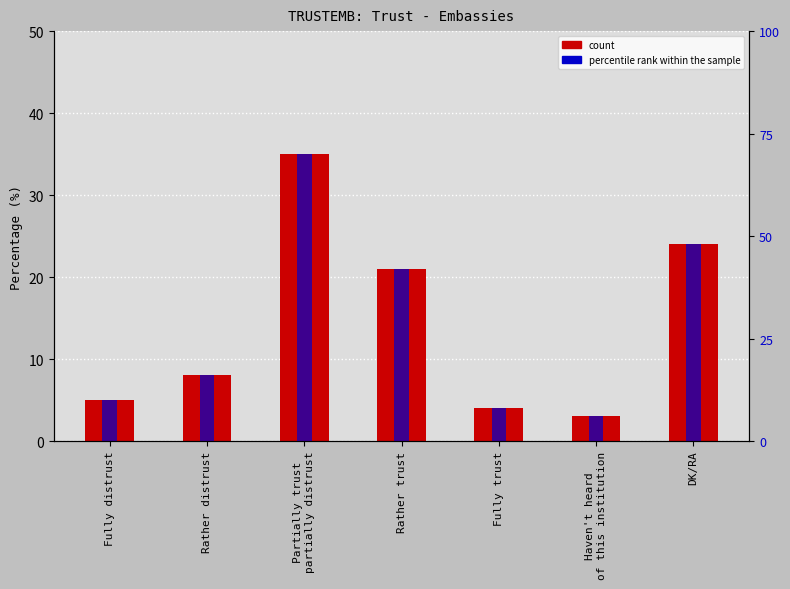

What is the label of the 3rd bar from the right?

Fully trust